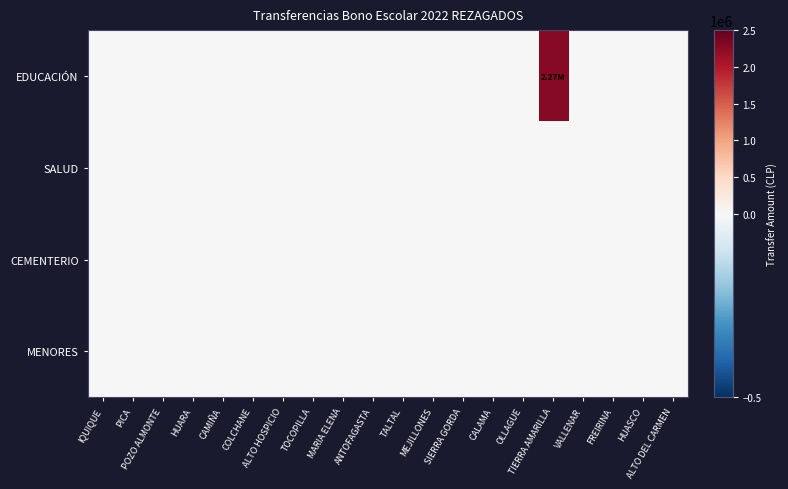

At SIERRA GORDA, list the series in order from largest to smallest.

EDUCACIÓN, SALUD, CEMENTERIO, MENORES